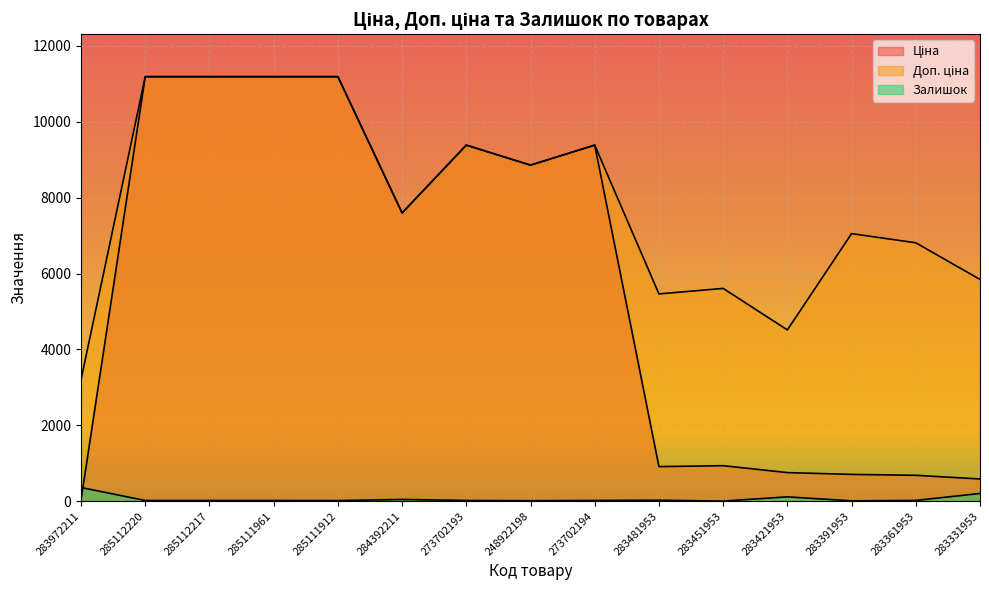

What is the difference between the maximum and minimum values in the Залишок series?

358.0